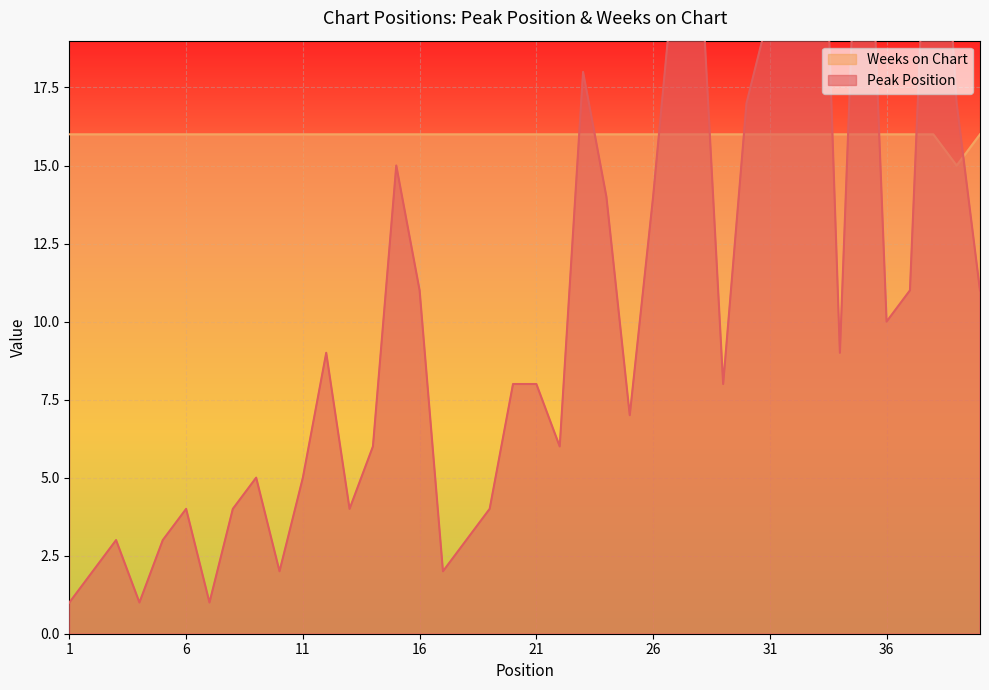

How many lines are shown in the chart?

2